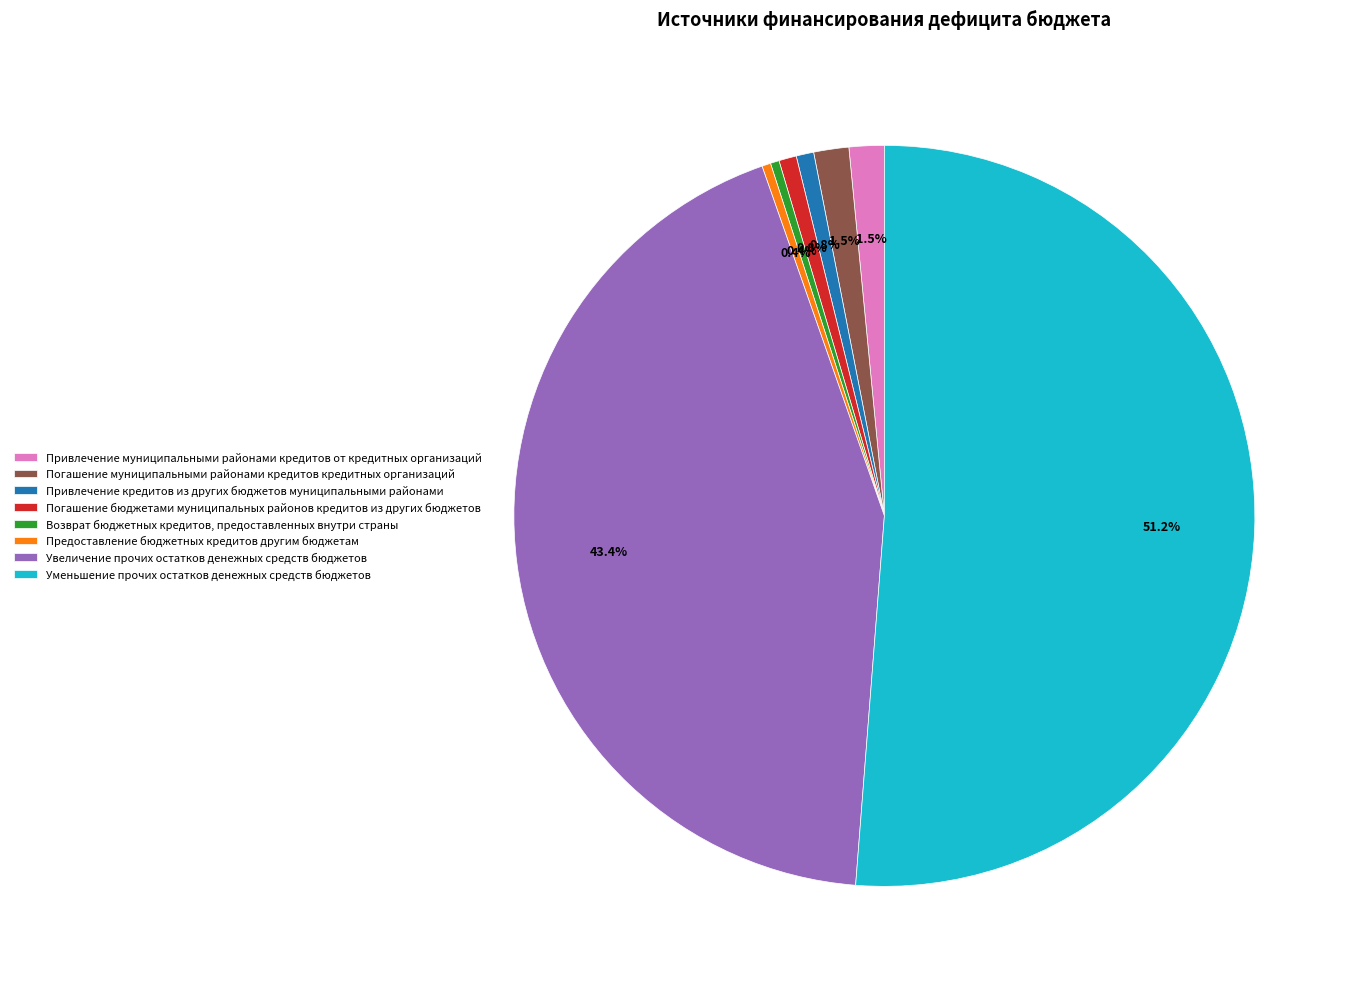

Is it true that Погашение бюджетами муниципальных районов кредитов из других бюджетов is 1% of the pie?

True